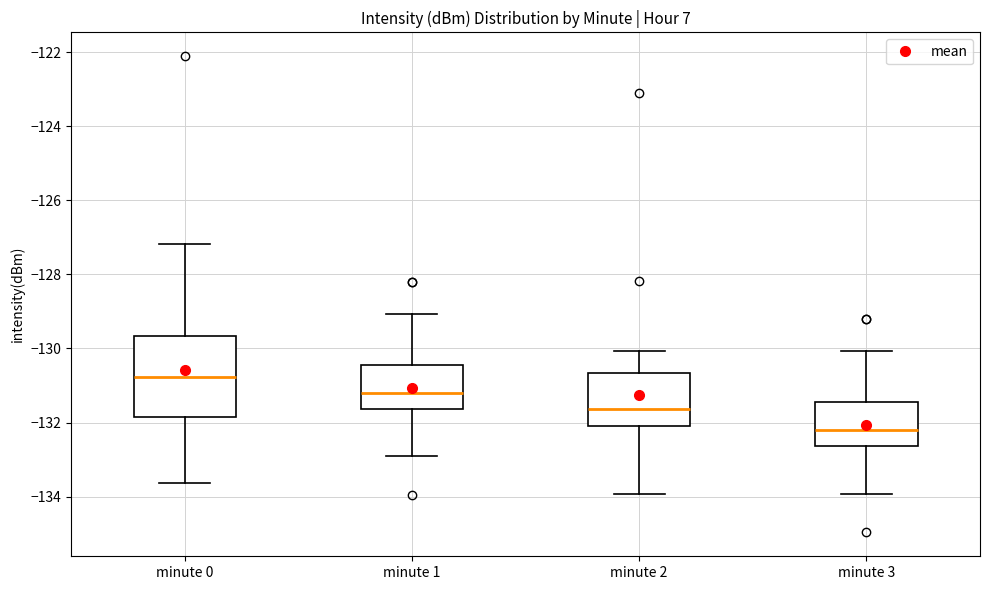

Where does the upper whisker of the box for minute 2 end on the y-axis? The values are not printed on the chart, so give them approximately, as read against the axis.

-130.0